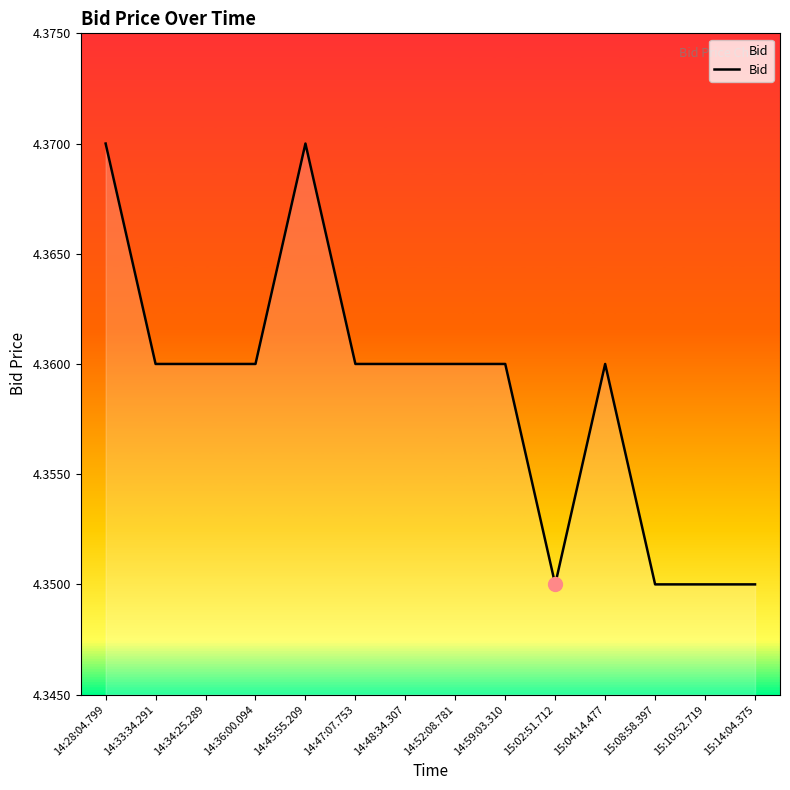

What is the sum of all values?

61.0